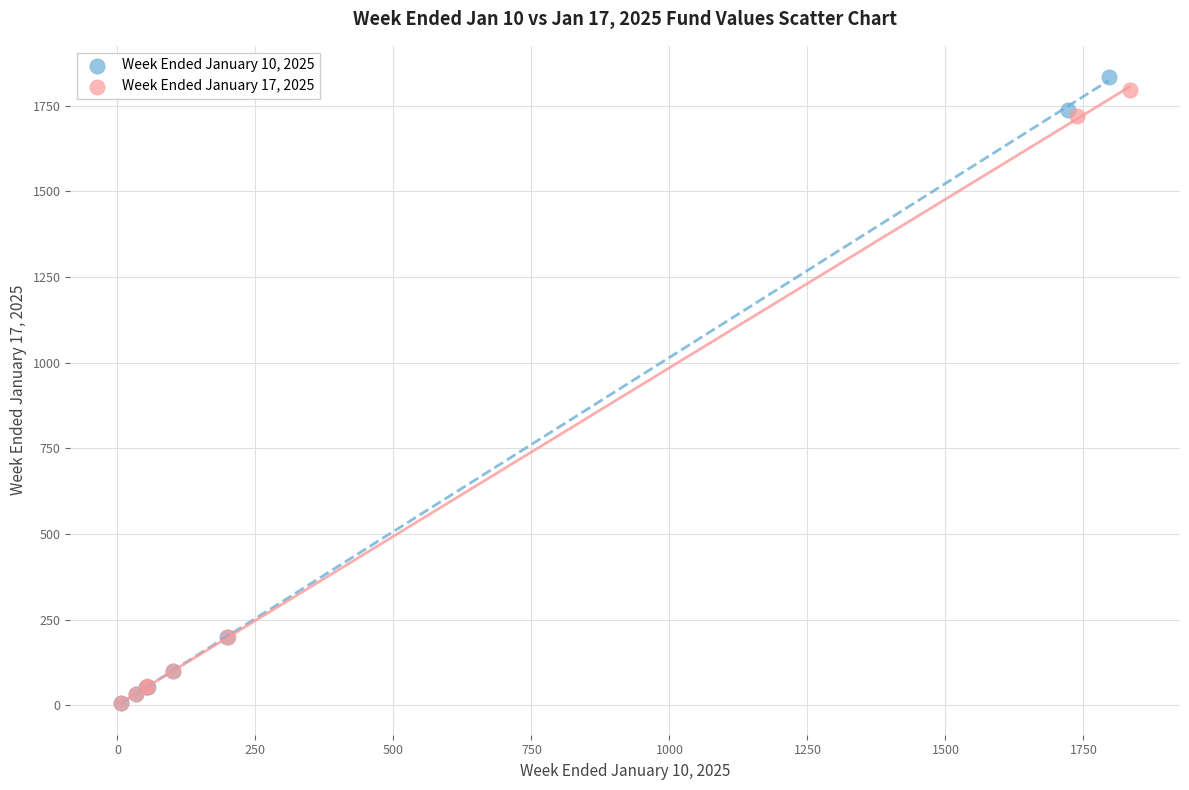

Which series reaches the maximum Y coordinate?

Week Ended January 10, 2025